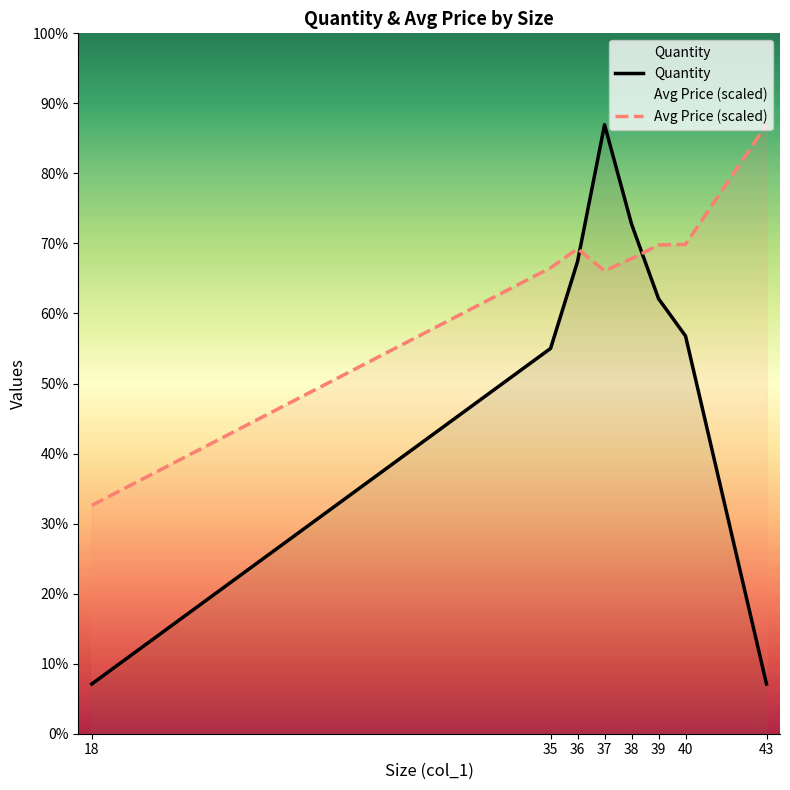

Does the chart display data point markers on the line(s)?

No